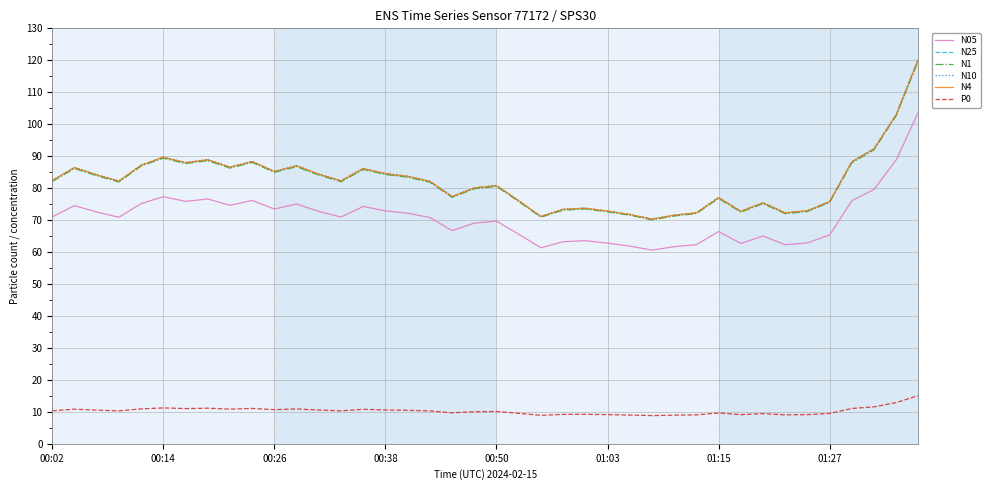

True or false: N05 and N4 intersect in this chart.

False